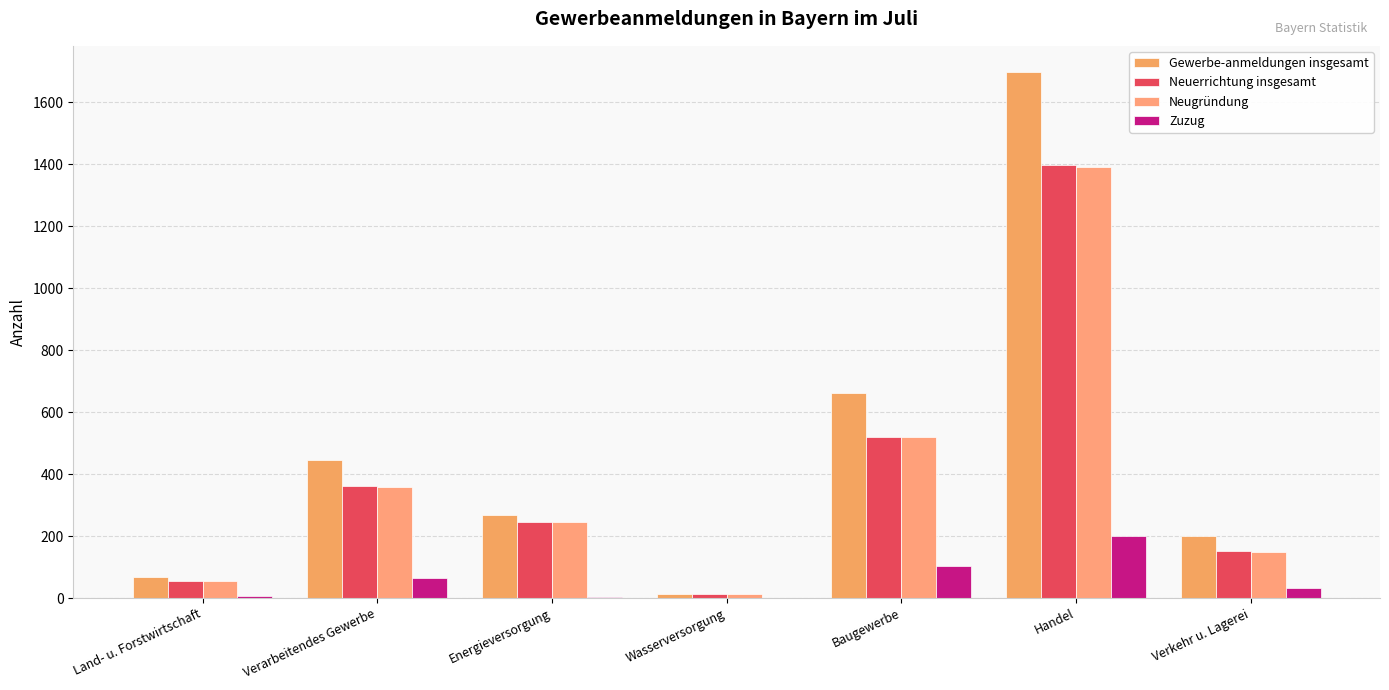

Rank the series by their maximum value, from lowest to highest.

Zuzug, Neugründung, Neuerrichtung insgesamt, Gewerbe-anmeldungen insgesamt